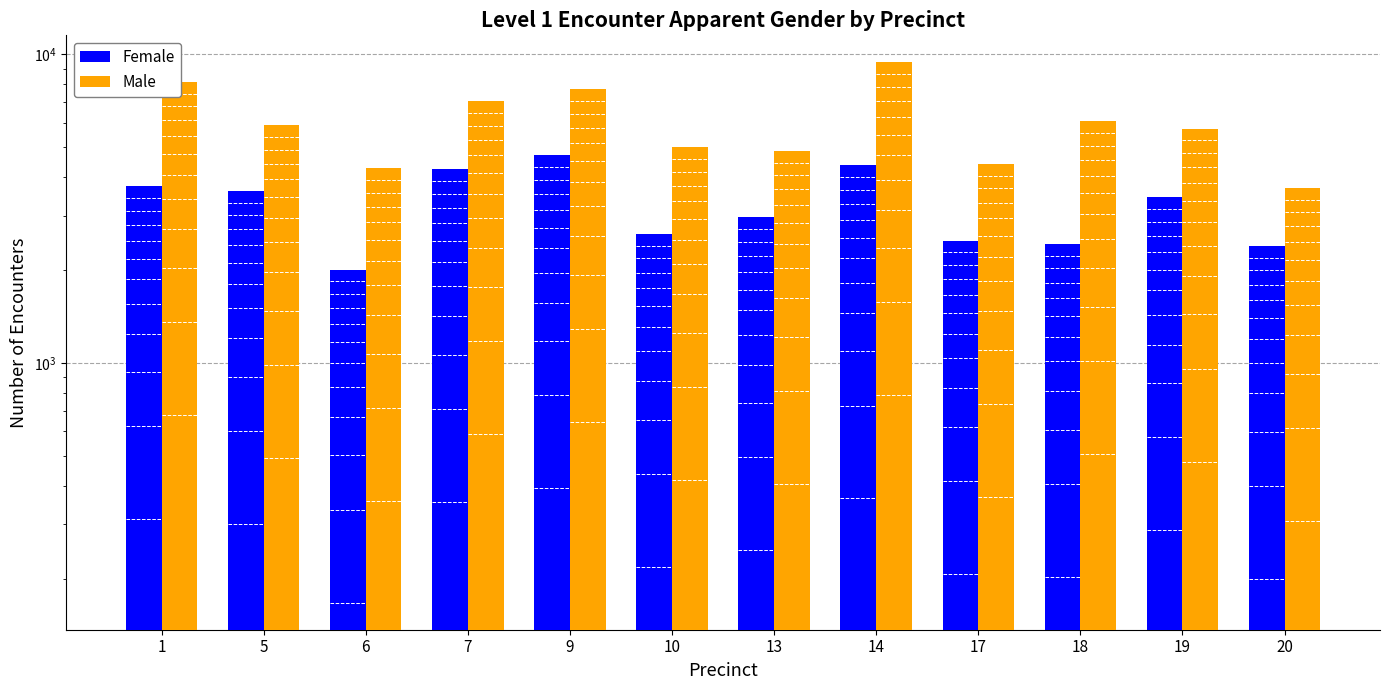

Between 5 and 19, which series saw the biggest shift?

Female